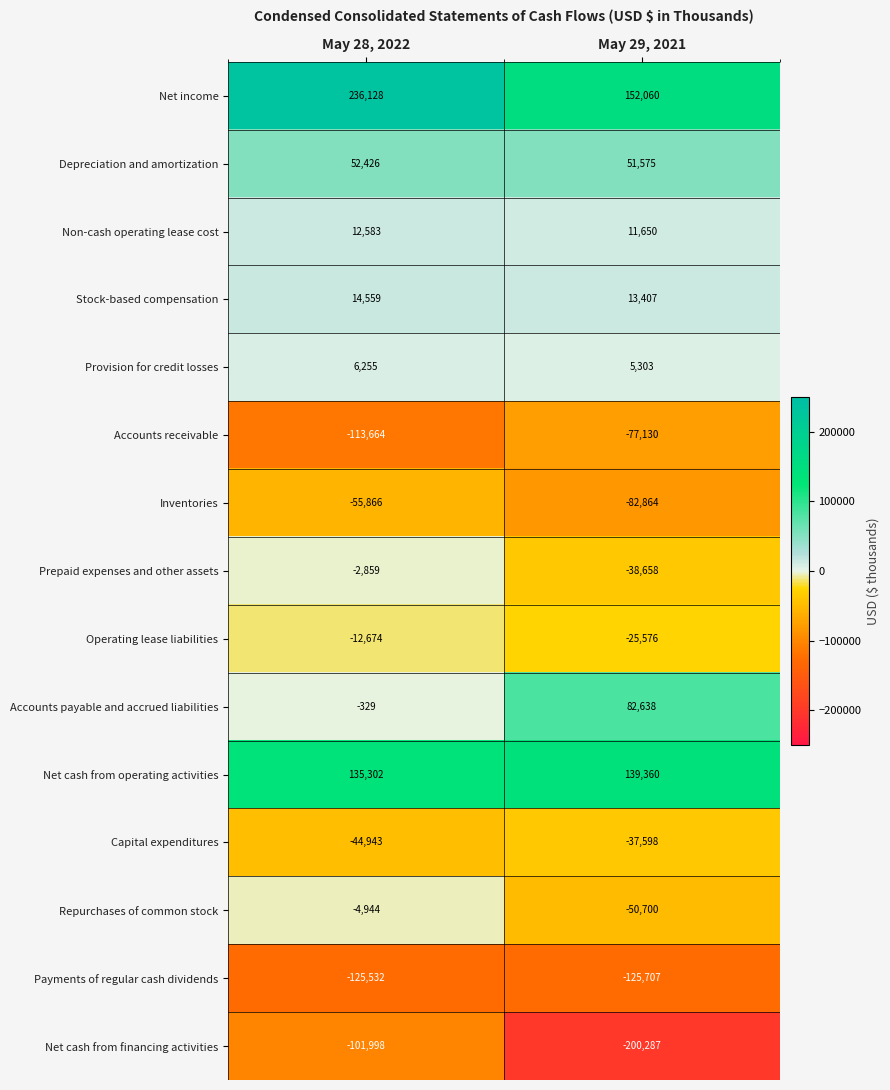

Reading left to right, what are all the values shown in this chart?

Net income: May 28, 2022=236128	May 29, 2021=152060
Depreciation and amortization: May 28, 2022=52426	May 29, 2021=51575
Non-cash operating lease cost: May 28, 2022=12583	May 29, 2021=11650
Stock-based compensation: May 28, 2022=14559	May 29, 2021=13407
Provision for credit losses: May 28, 2022=6255	May 29, 2021=5303
Accounts receivable: May 28, 2022=-113664	May 29, 2021=-77130
Inventories: May 28, 2022=-55866	May 29, 2021=-82864
Prepaid expenses and other assets: May 28, 2022=-2859	May 29, 2021=-38658
Operating lease liabilities: May 28, 2022=-12674	May 29, 2021=-25576
Accounts payable and accrued liabilities: May 28, 2022=-329	May 29, 2021=82638
Net cash from operating activities: May 28, 2022=135302	May 29, 2021=139360
Capital expenditures: May 28, 2022=-44943	May 29, 2021=-37598
Repurchases of common stock: May 28, 2022=-4944	May 29, 2021=-50700
Payments of regular cash dividends: May 28, 2022=-125532	May 29, 2021=-125707
Net cash from financing activities: May 28, 2022=-101998	May 29, 2021=-200287